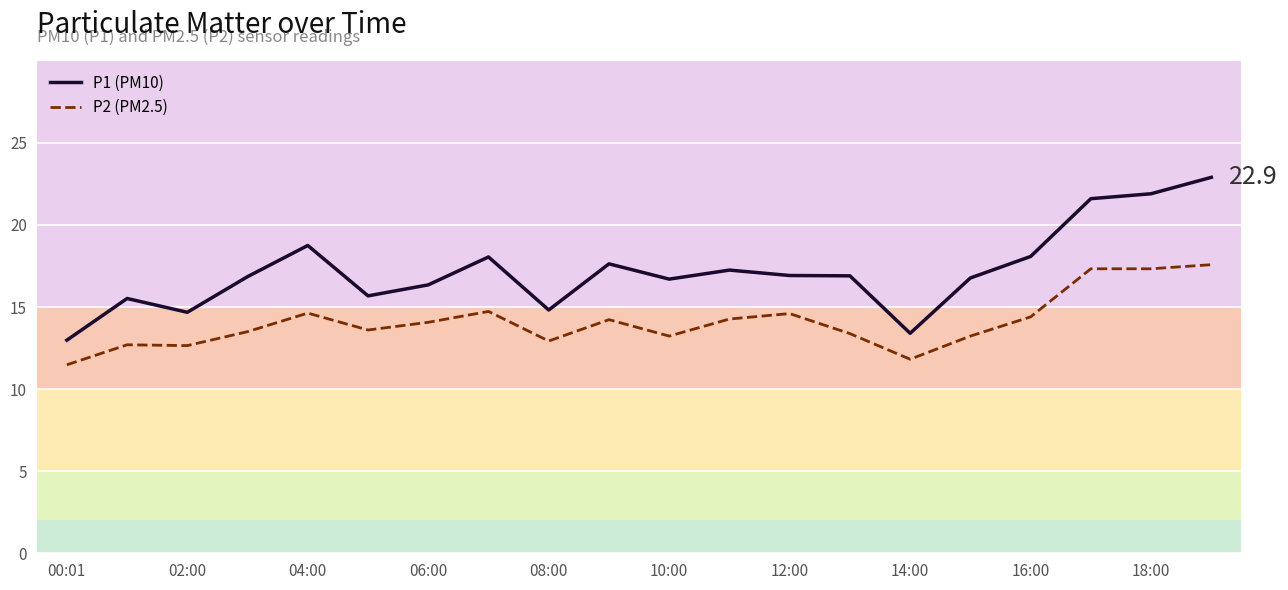

Which series has the largest range (max minus min)?

P1 (PM10)